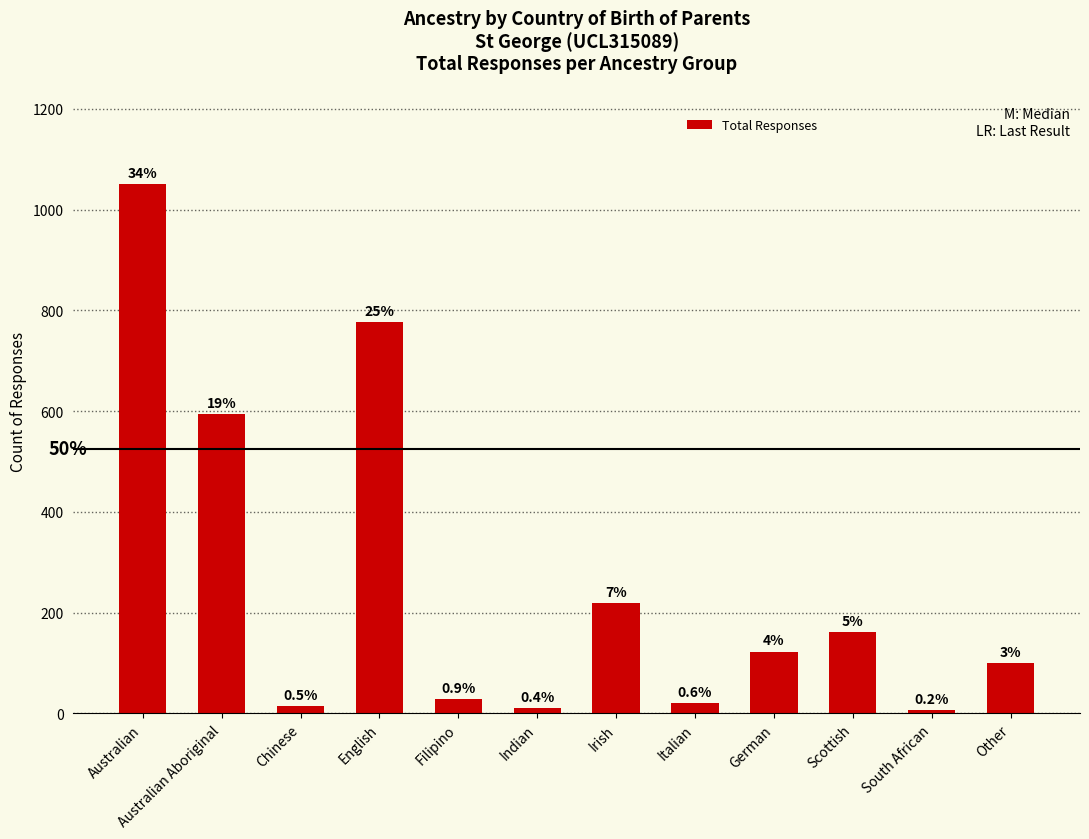

Where does the data first go above 123?

Australian